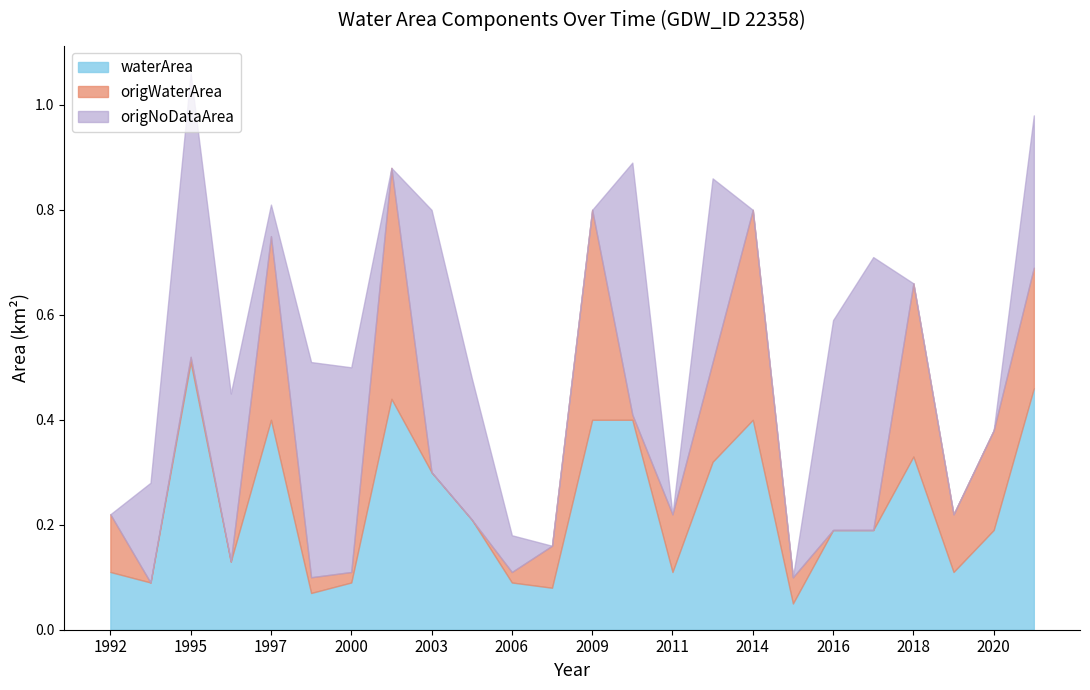

What is the difference between the waterArea values at 2019 and 2015?

0.1